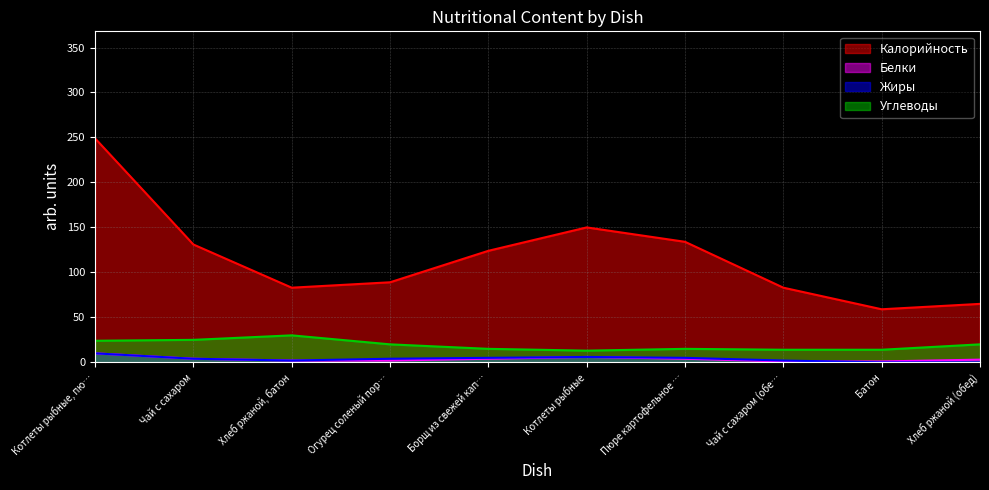

Which category has the lowest value in the Белки series?

Чай с сахаром